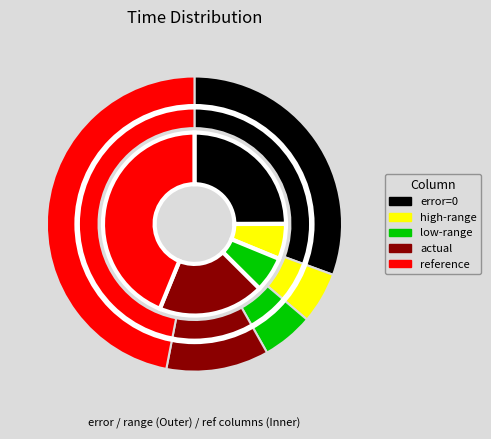

What percentage is the low slice, to the nearest percent?

5%